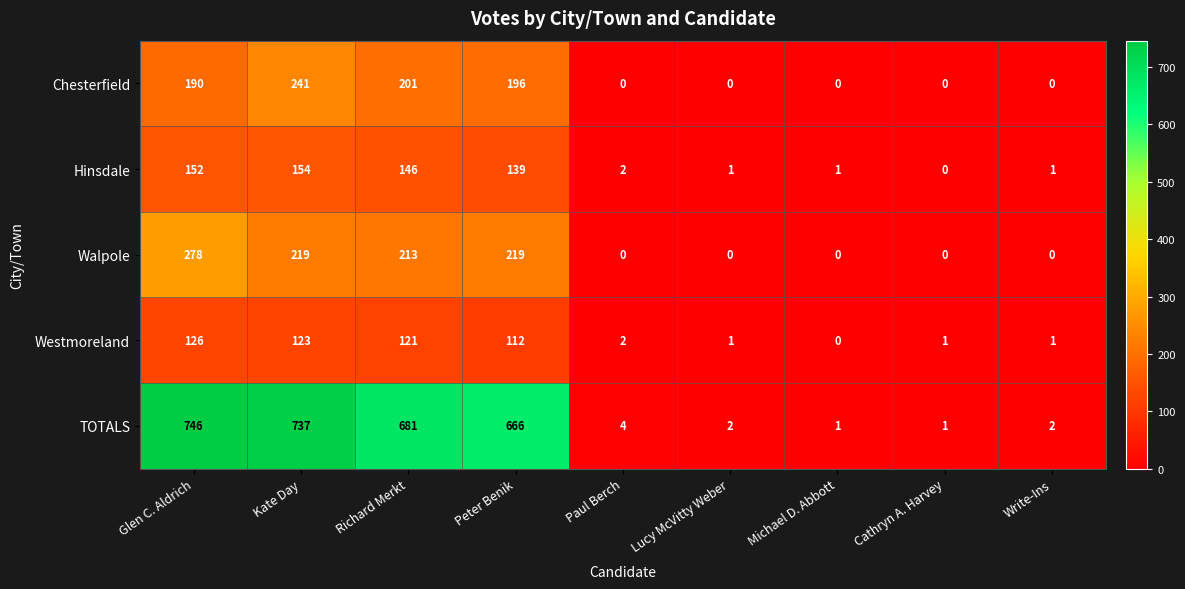

At which category is the sum across all series the highest?

Glen C. Aldrich